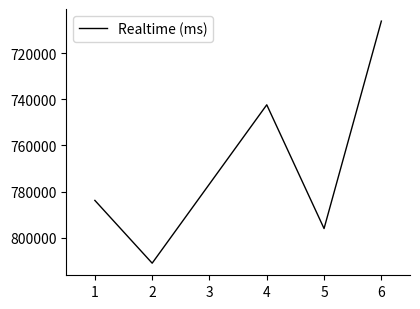

Reading left to right, list all the values displayed in this chart.

783819	811052	742351	796029	706037